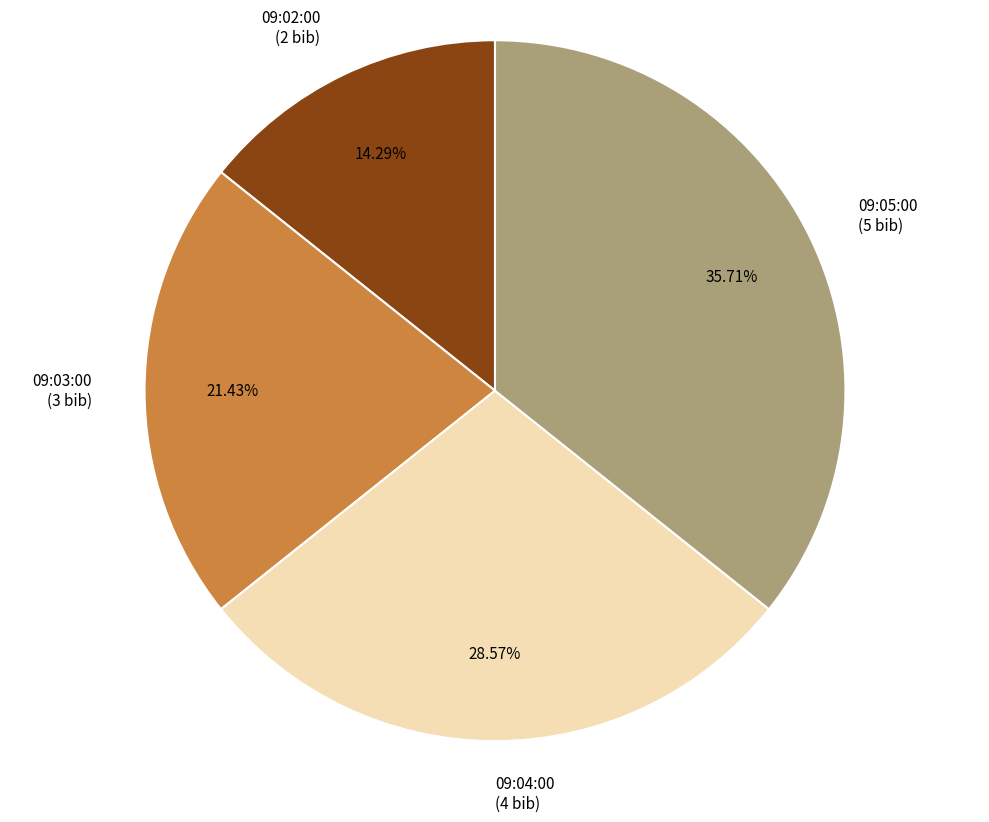

To the nearest percent, what portion does 09:03:00 represent?

21%